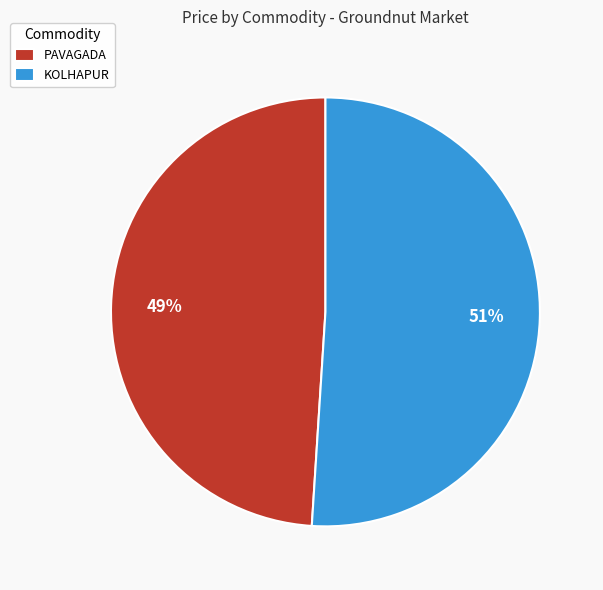

Which category has the smallest portion of the pie?

PAVAGADA